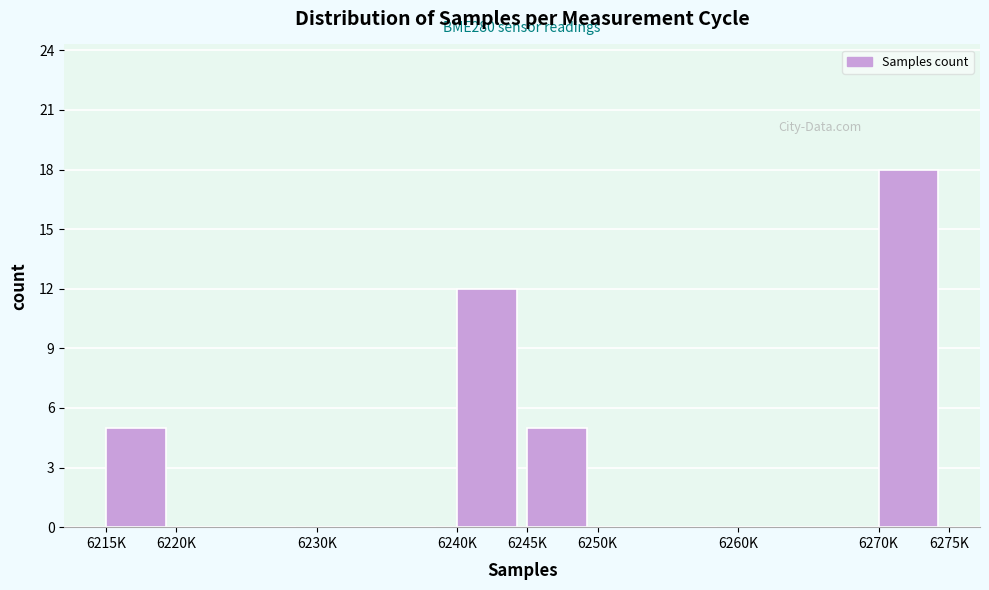

Reading left to right, transcribe all the data shown in this chart.

6215K=5	6220K=0	6230K=0	6240K=12	6245K=5	6250K=0	6260K=0	6270K=18